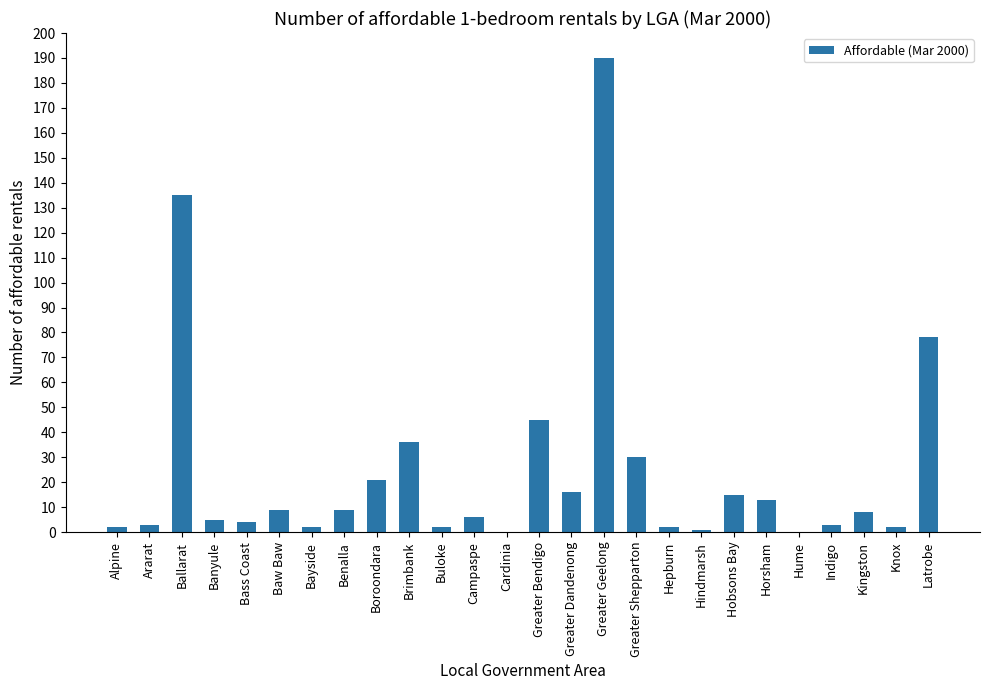

Are the bars horizontal?

No